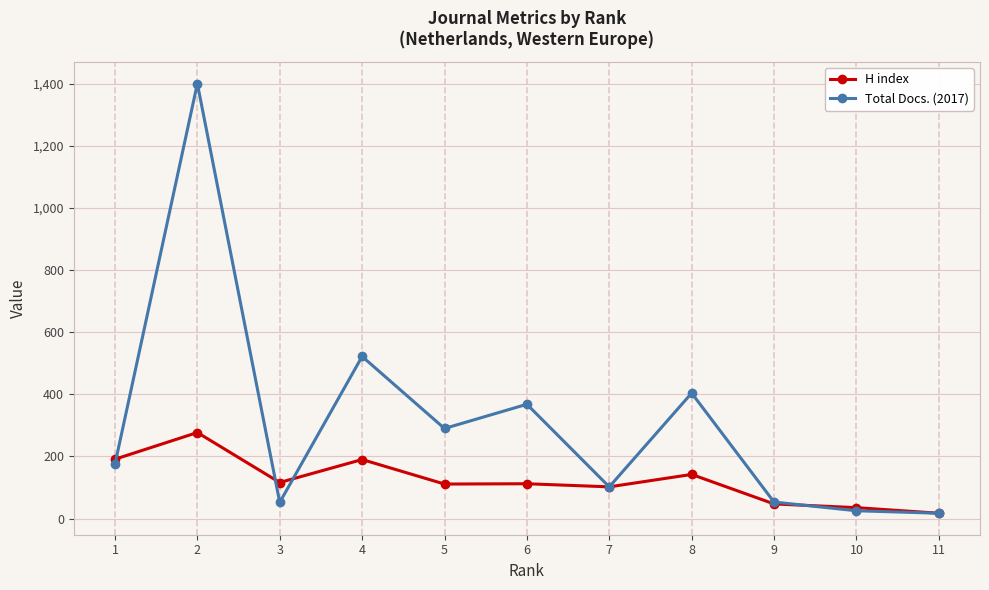

The value of H index at 4 is 302. True or false?

False